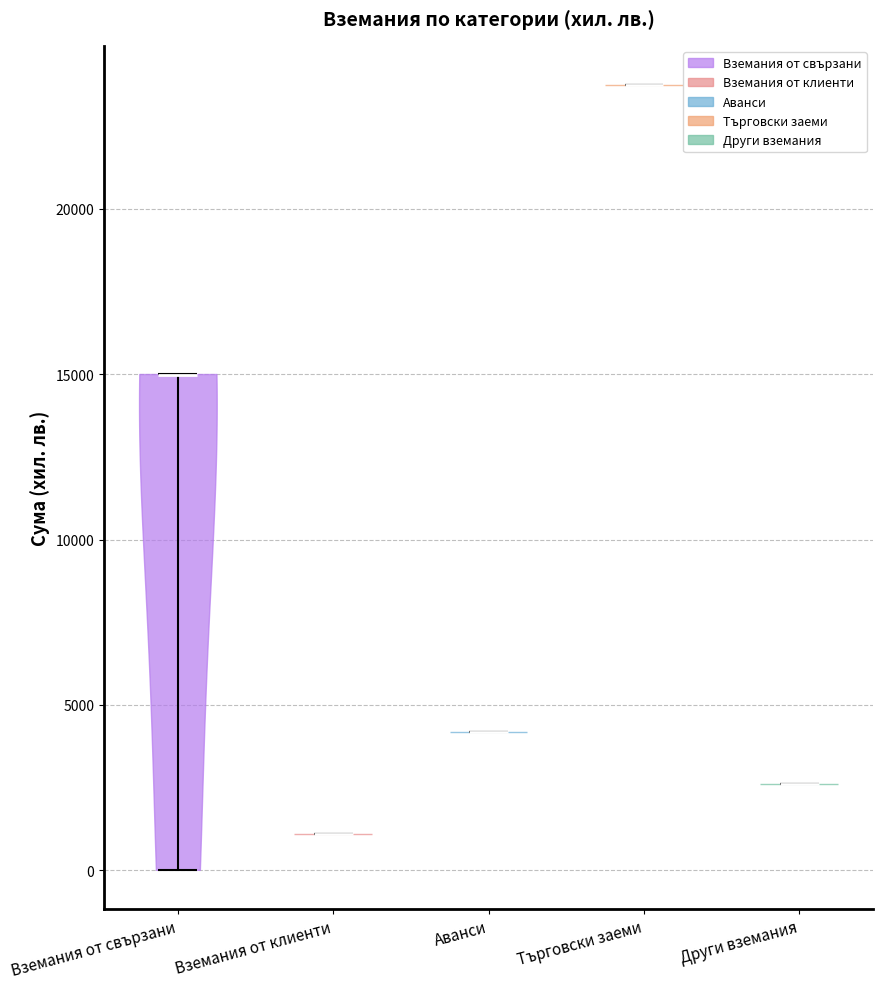

Which violin has the lowest median line?

Вземания от клиенти